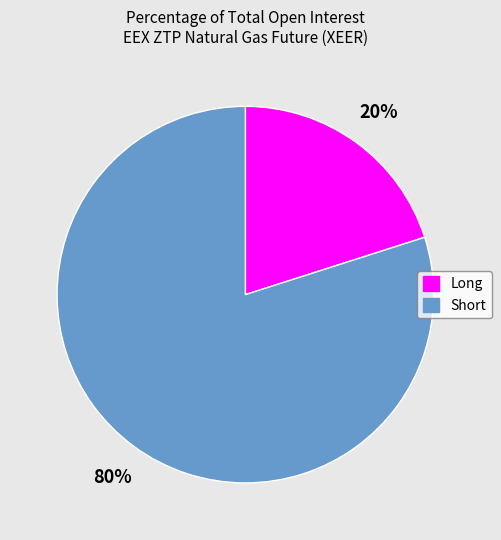

Is there a majority slice in this chart?

Yes